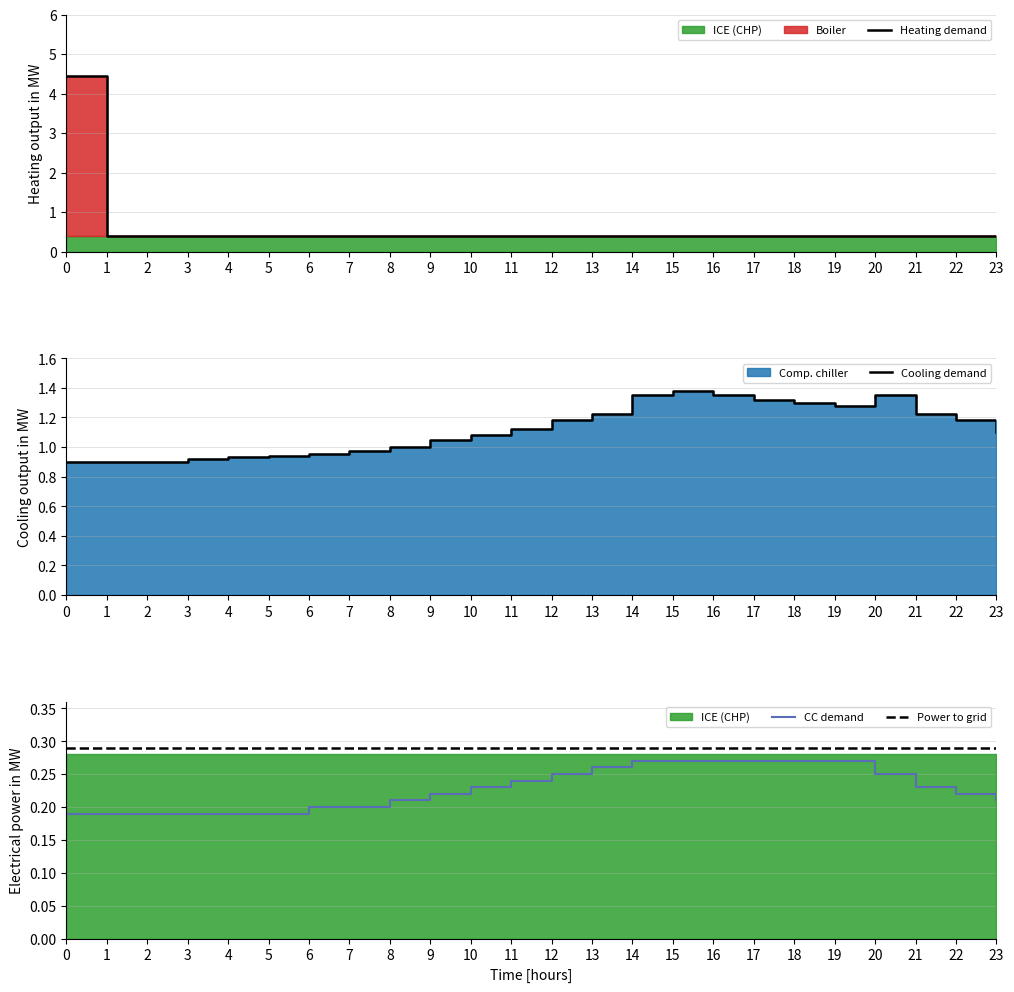

The value of Cooling demand at 5 is 0.9. True or false?

True